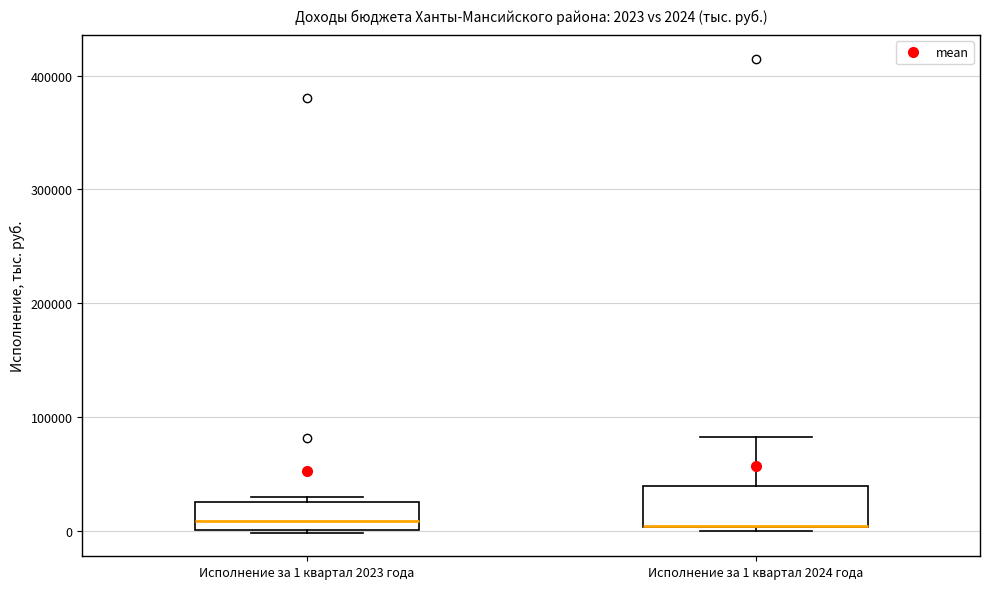

Which box is the tallest, from its lower edge to its upper edge?

Исполнение за 1 квартал 2024 года